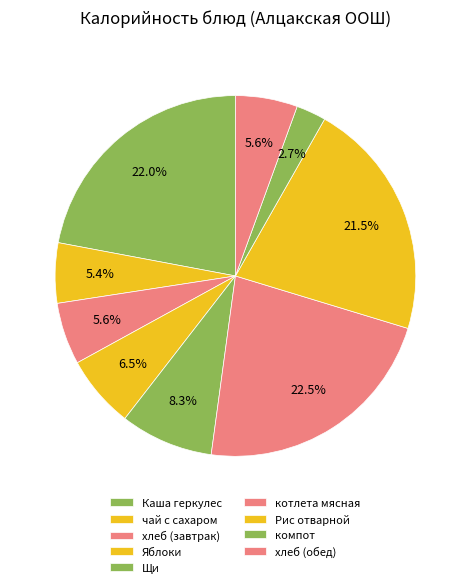

How many segments does this pie chart have?

9